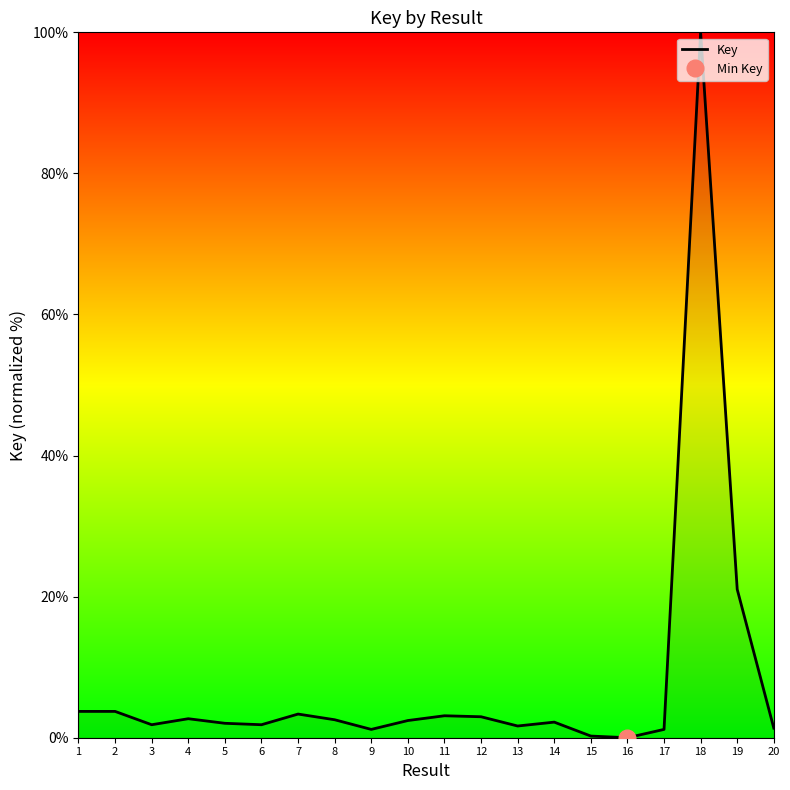

At which label does the data first exceed 2?

1